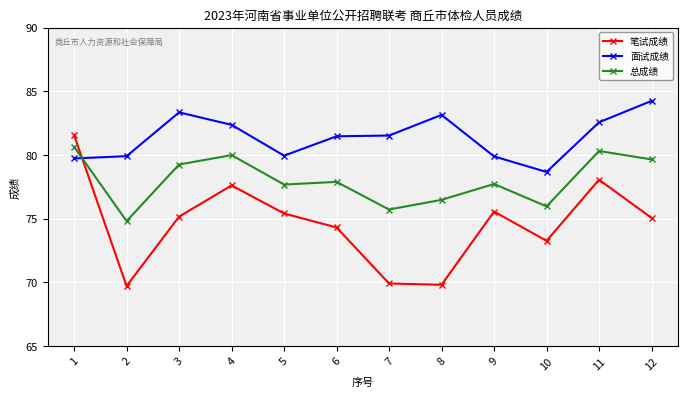

What is the average value of the 总成绩 series?

78.0